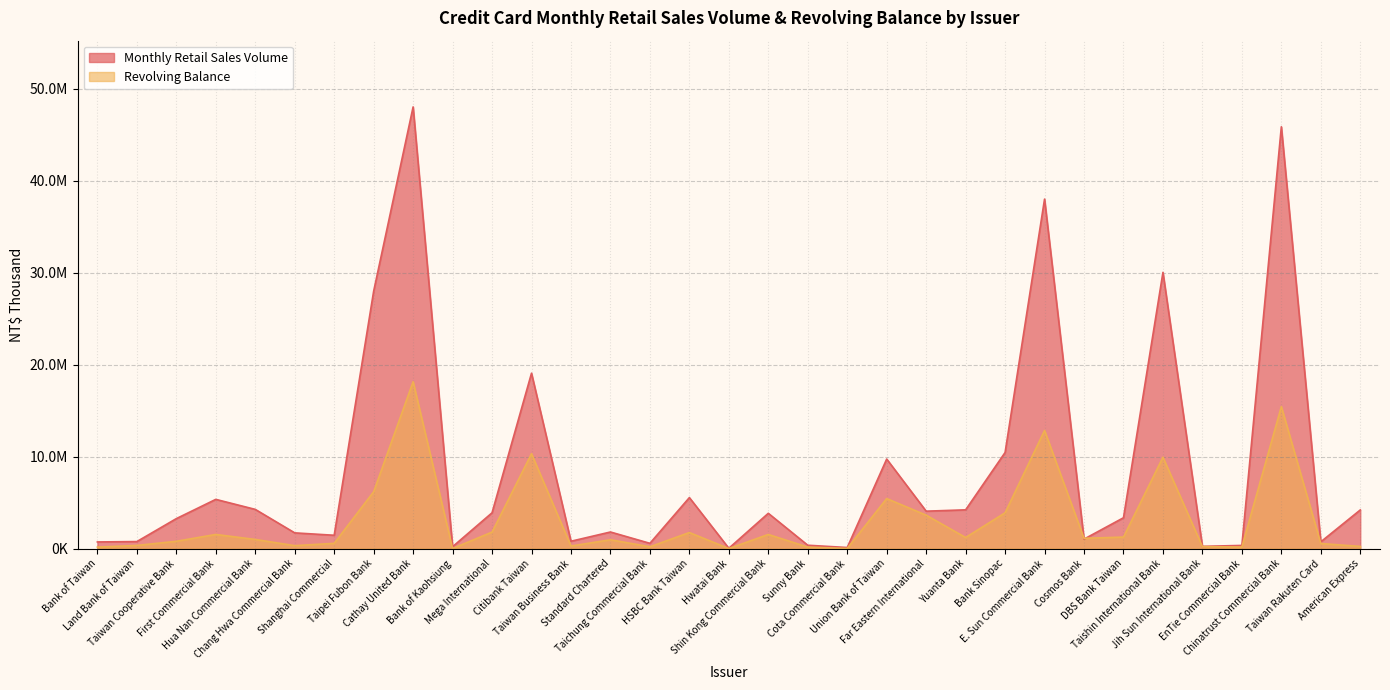

Which category has the lowest value across all series?

Hwatai Bank